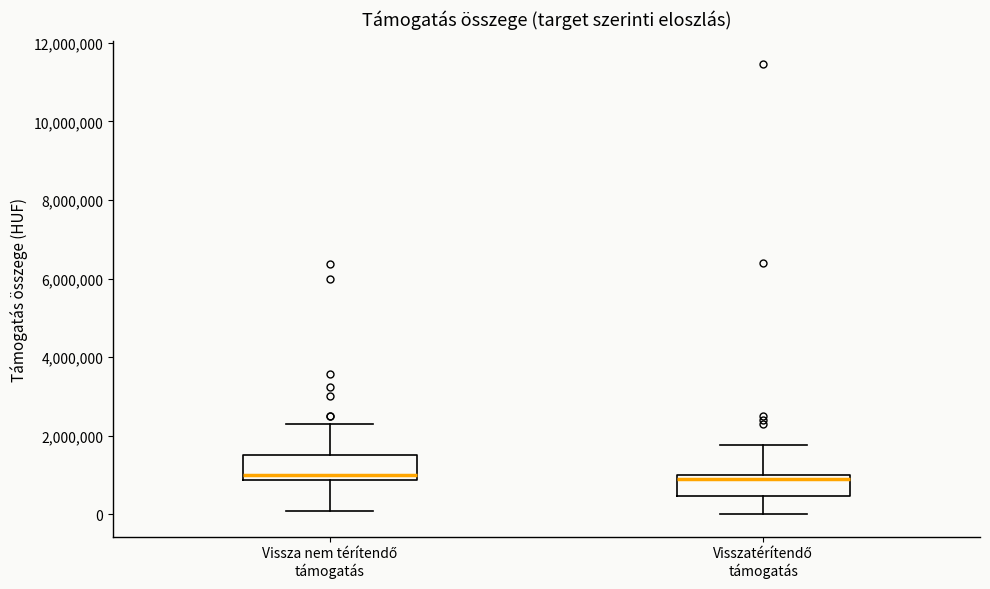

Reading left to right, read every box against the y-axis: the position of its median line, the range the box covers, and the ends of its whiskers. The values are not printed on the chart, so give them approximately, as read against the axis.

Vissza nem térítendő támogatás: median 1000000, box 800000 to 1600000, whiskers 0 to 2400000
Visszatérítendő támogatás: median 1000000 (just below the box's upper edge), box 400000 to 1000000, whiskers 0 to 1800000